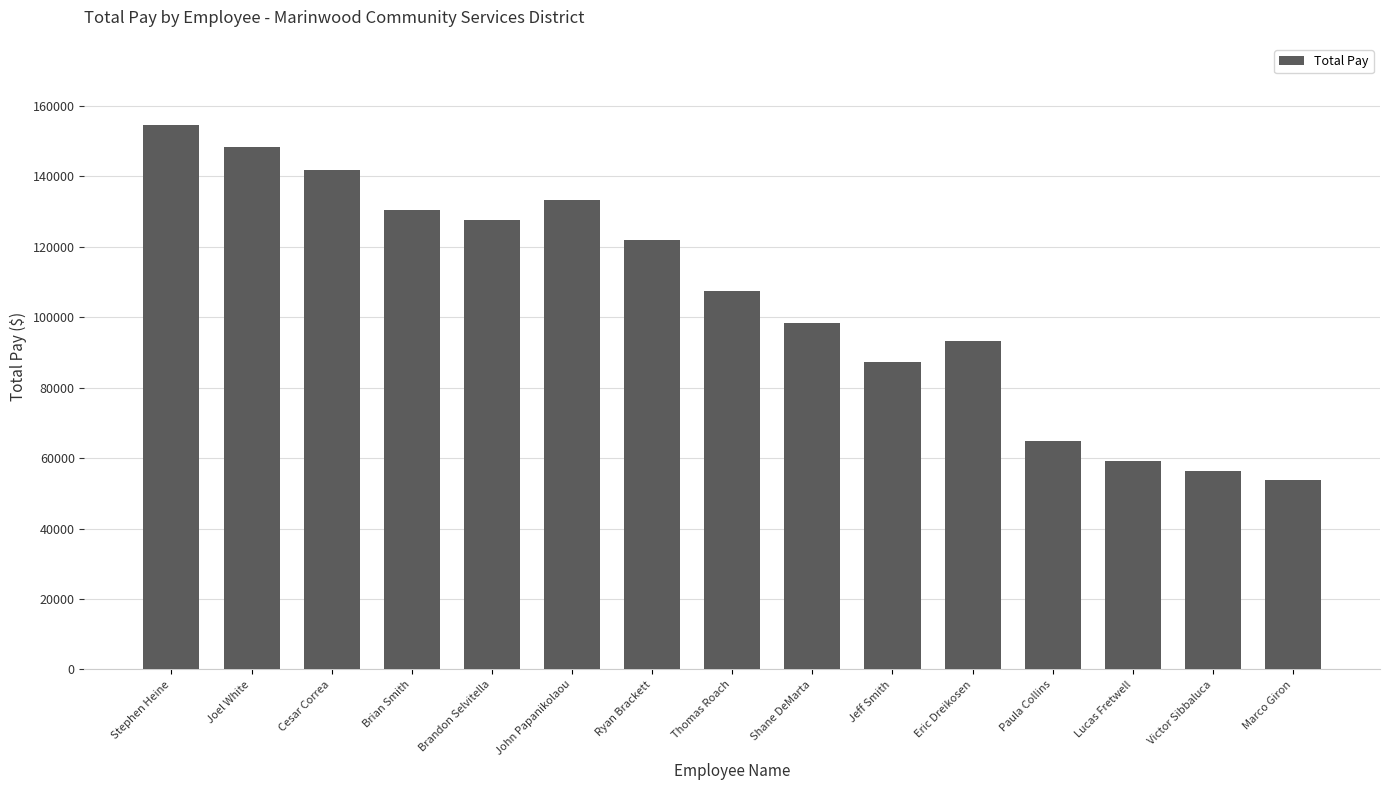

At which label does the data first exceed 107432?

Stephen Heine